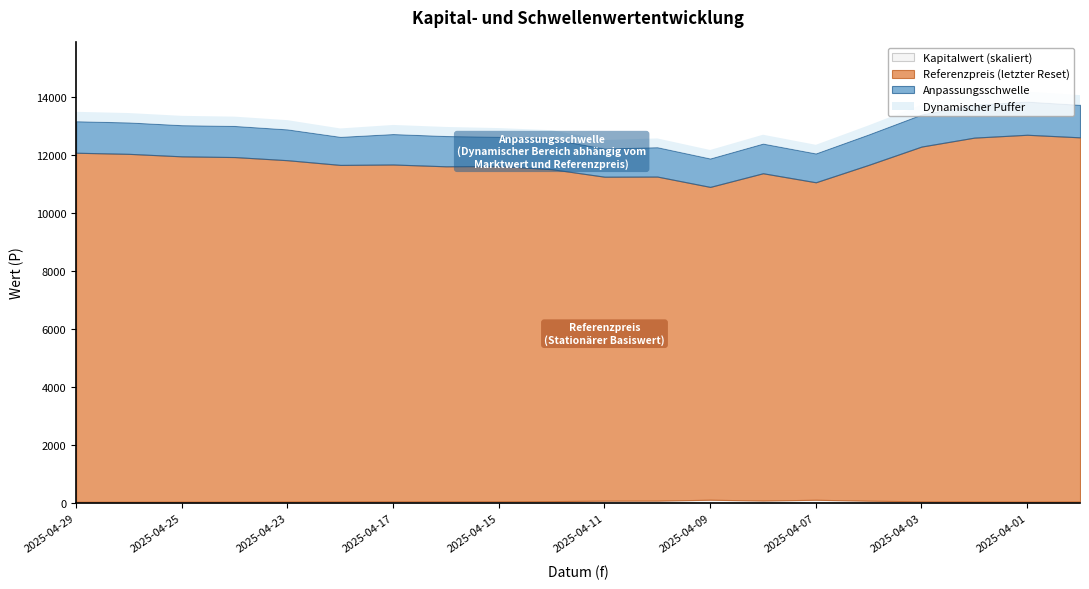

List the labels in order of Anpassungsschwelle value, largest first.

2025-04-01, 2025-04-02, 2025-03-31, 2025-04-03, 2025-04-29, 2025-04-28, 2025-04-25, 2025-04-24, 2025-04-23, 2025-04-17, 2025-04-04, 2025-04-16, 2025-04-15, 2025-04-22, 2025-04-14, 2025-04-08, 2025-04-10, 2025-04-11, 2025-04-07, 2025-04-09